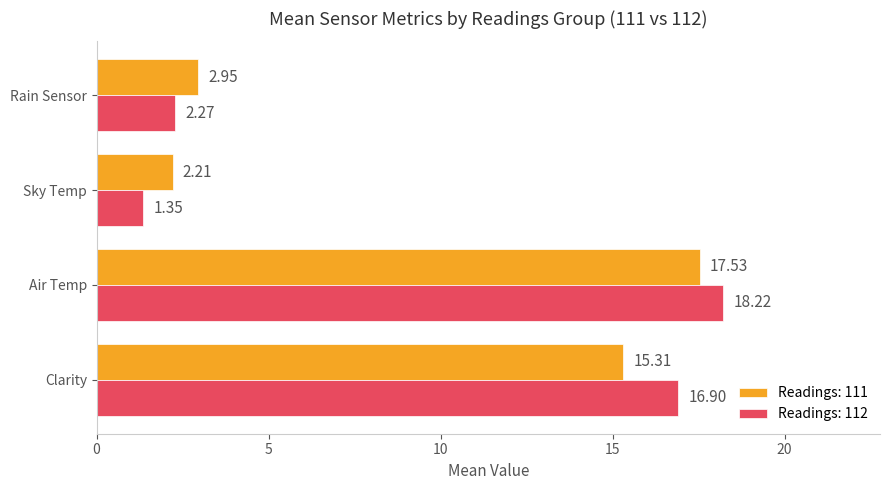

List the series in order of their overall mean, lowest first.

Readings: 111, Readings: 112